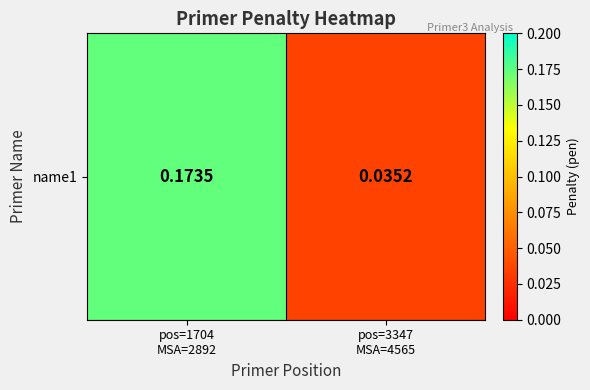

What is the sum of the values at pos=1704
MSA=2892 and pos=3347
MSA=4565?

0.2